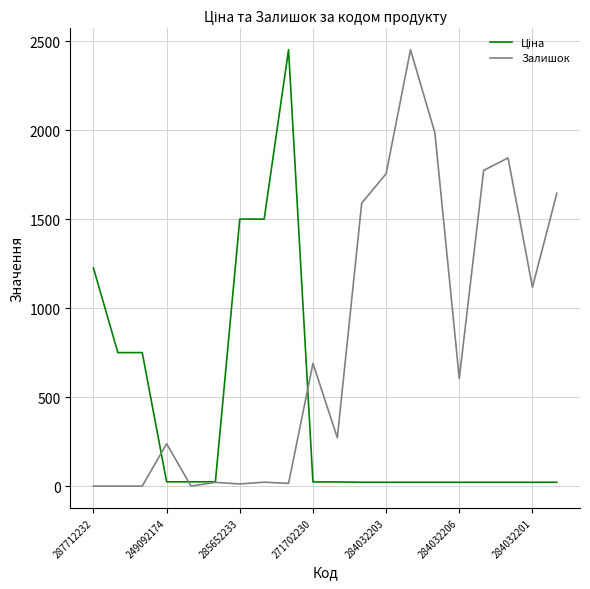

How many series are shown in this chart?

2